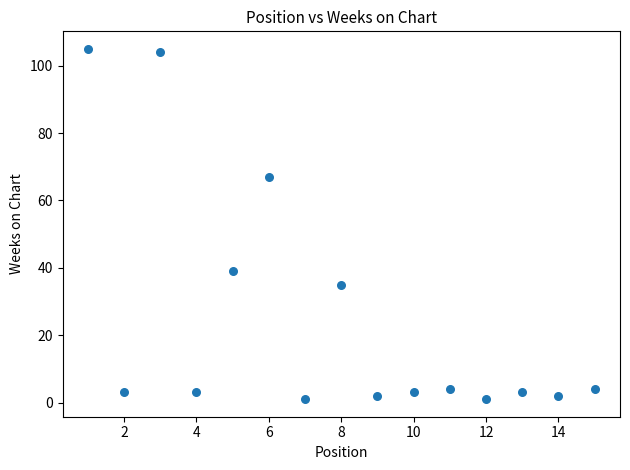

What is the range of Y values (max minus min)?

104